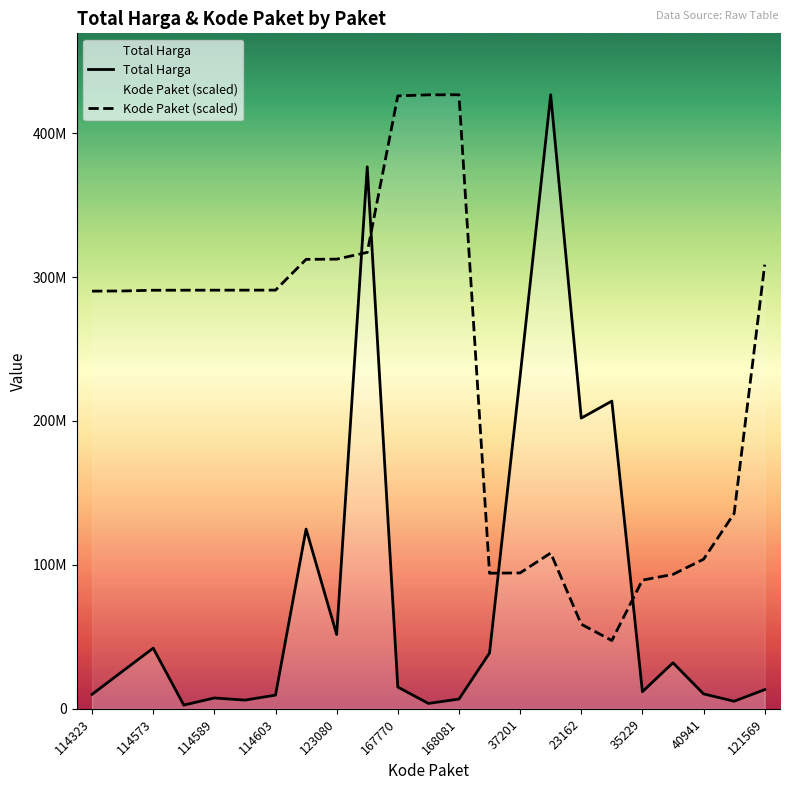

True or false: Kode Paket (scaled) and Total Harga cross at least once.

True